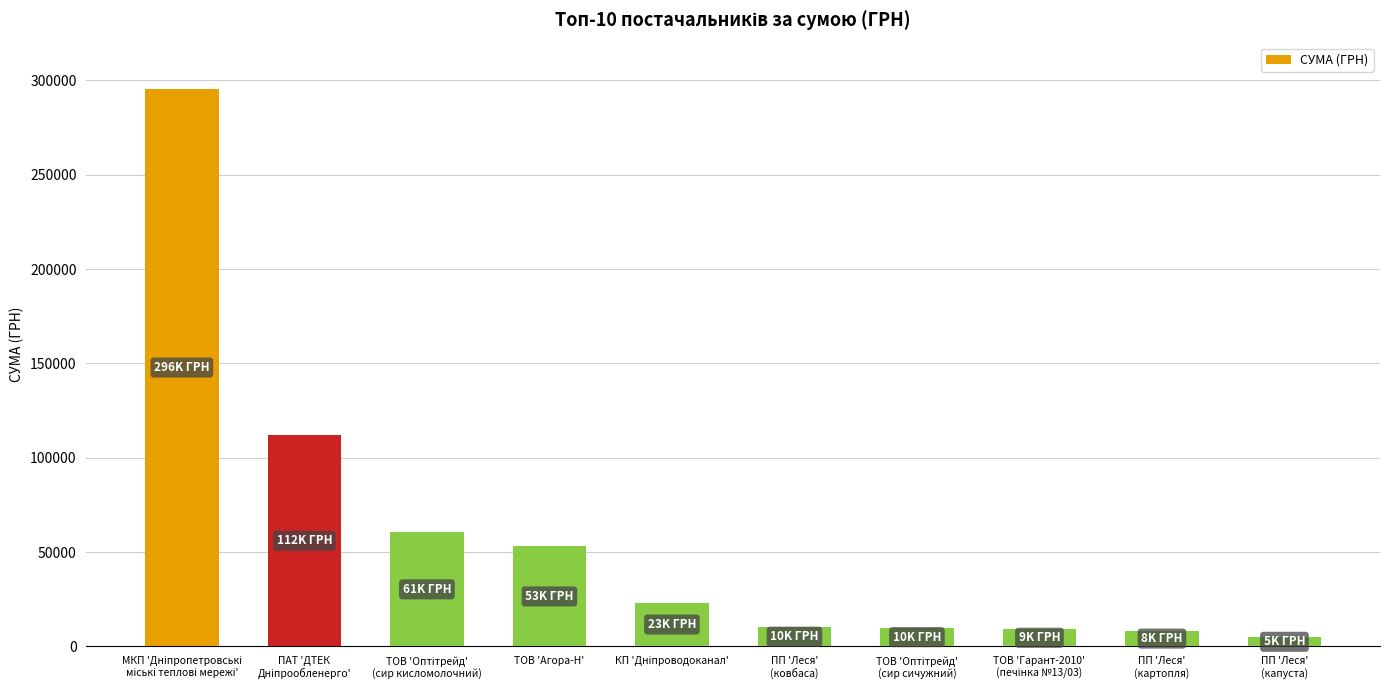

What value does the data have at ТОВ 'Агора-Н'?

53028.9